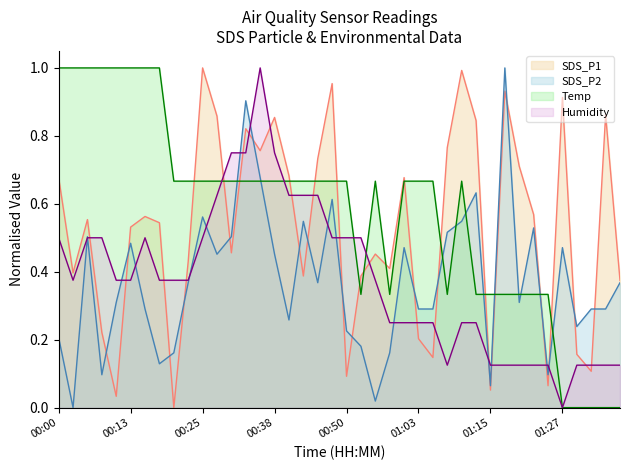

How many intersections are there between SDS_P2 and Humidity?

15